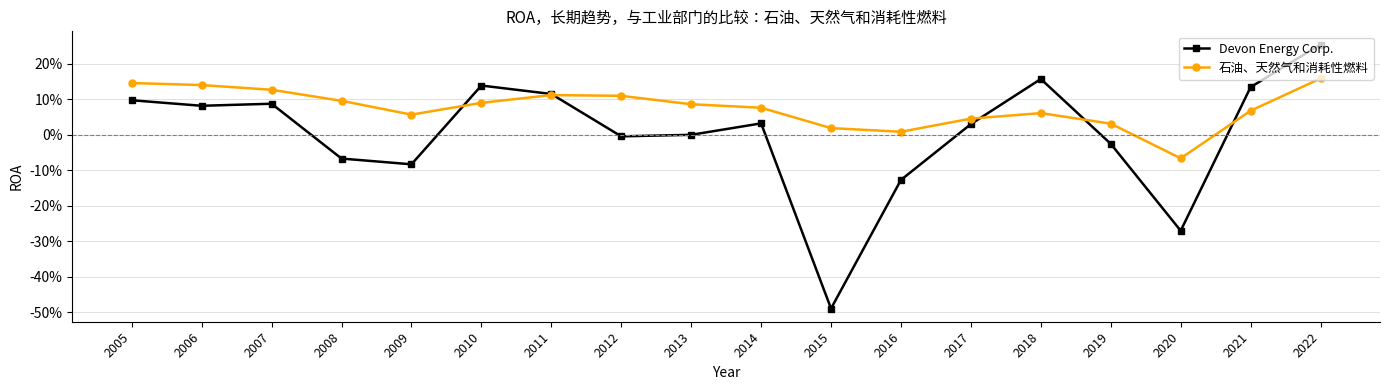

Does the chart display data point markers on the line(s)?

Yes